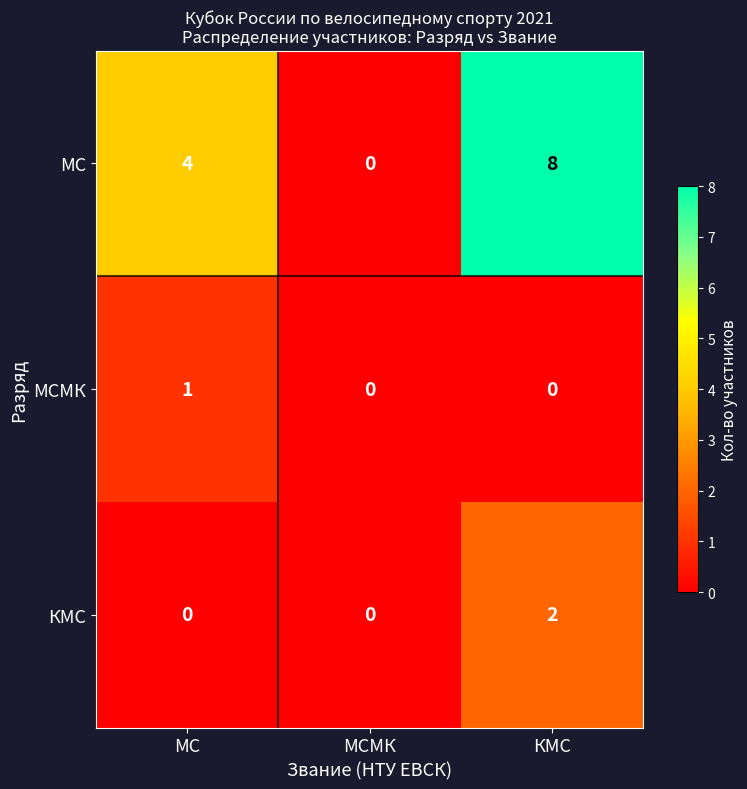

Which series has the widest spread of values?

МС